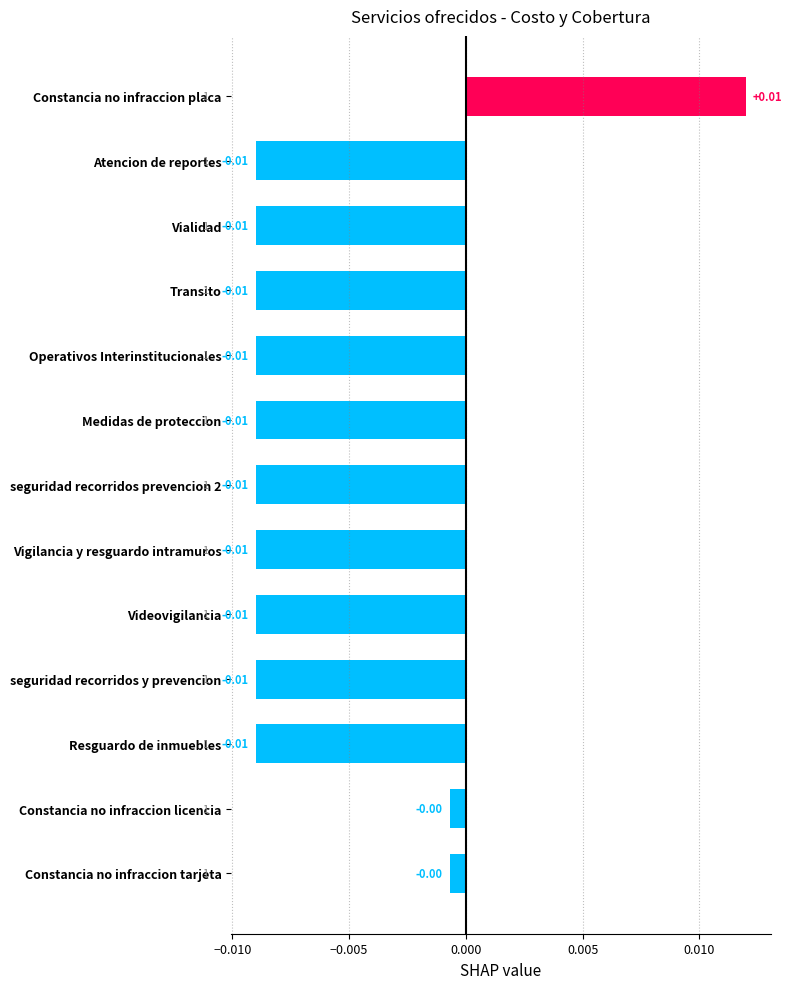

What is the label of the 10th bar from the bottom?

Transito